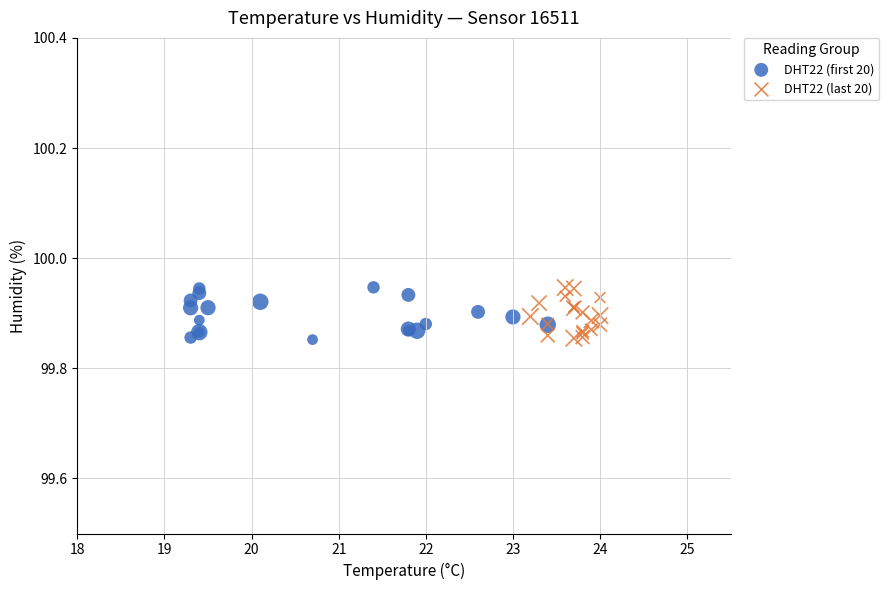

What are all the series names shown in the legend?

DHT22 (first 20), DHT22 (last 20)